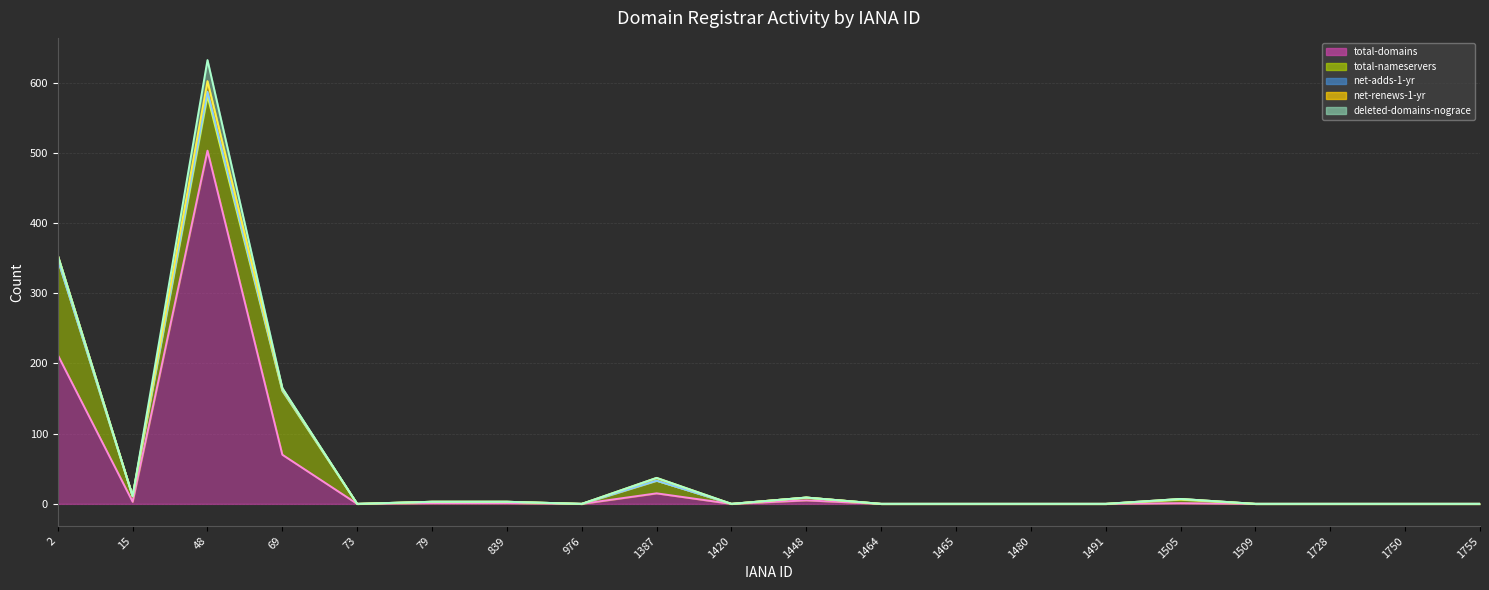

Reading left to right, list all the values displayed in this chart.

total-domains (line): 2=212	15=3	48=503	69=70	73=0	79=1	839=1	976=0	1387=15	1420=0	1448=5	1464=0	1465=0	1480=0	1491=0	1505=1	1509=0	1728=0	1750=0	1755=0
total-nameservers (line): 2=348	15=11	48=581	69=161	73=0	79=3	839=3	976=0	1387=33	1420=0	1448=9	1464=0	1465=0	1480=0	1491=0	1505=6	1509=0	1728=0	1750=0	1755=0
net-adds-1-yr (line): 2=348	15=11	48=587	69=162	73=0	79=3	839=3	976=0	1387=33	1420=0	1448=9	1464=0	1465=0	1480=0	1491=0	1505=7	1509=0	1728=0	1750=0	1755=0
net-renews-1-yr (line): 2=354	15=11	48=602	69=164	73=0	79=3	839=3	976=0	1387=37	1420=0	1448=9	1464=0	1465=0	1480=0	1491=0	1505=7	1509=0	1728=0	1750=0	1755=0
deleted-domains-nograce (line): 2=354	15=11	48=632	69=165	73=0	79=3	839=3	976=0	1387=37	1420=0	1448=9	1464=0	1465=0	1480=0	1491=0	1505=7	1509=0	1728=0	1750=0	1755=0